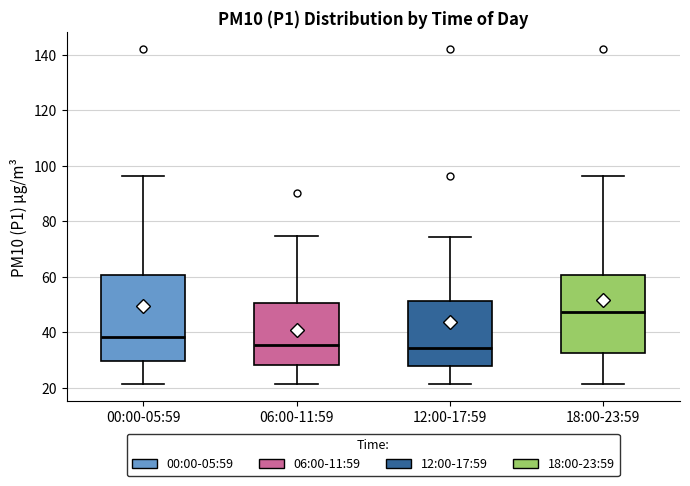

Reading left to right, transcribe this box plot: for each box, give where its median line is, the range the box spans, and where its two whiskers end, as read against the y-axis. The values are not printed on the chart, so give them approximately, as read against the axis.

00:00-05:59: median 38, box 30 to 60, whiskers 22 to 96
06:00-11:59: median 36, box 28 to 50, whiskers 22 to 74
12:00-17:59: median 34, box 28 to 52, whiskers 22 to 74
18:00-23:59: median 48, box 32 to 60, whiskers 22 to 96